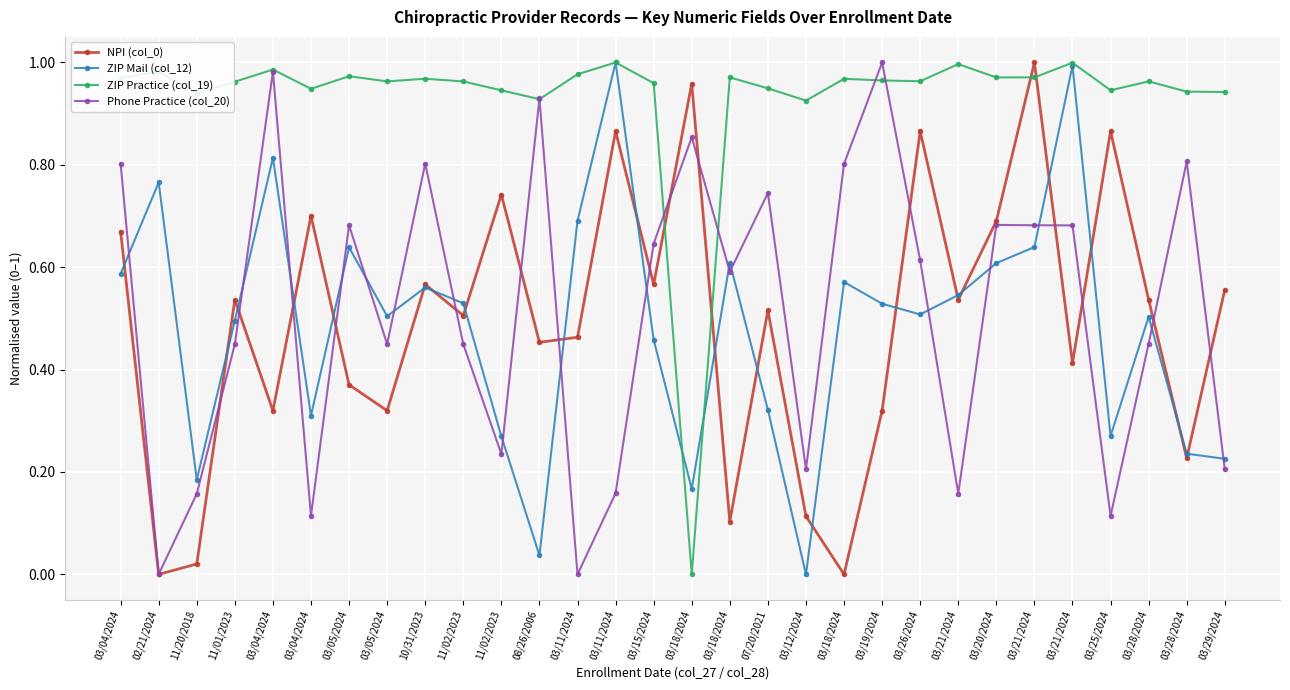

At 03/18/2024, list the series in order from largest to smallest.

NPI (col_0), Phone Practice (col_20), ZIP Mail (col_12), ZIP Practice (col_19)